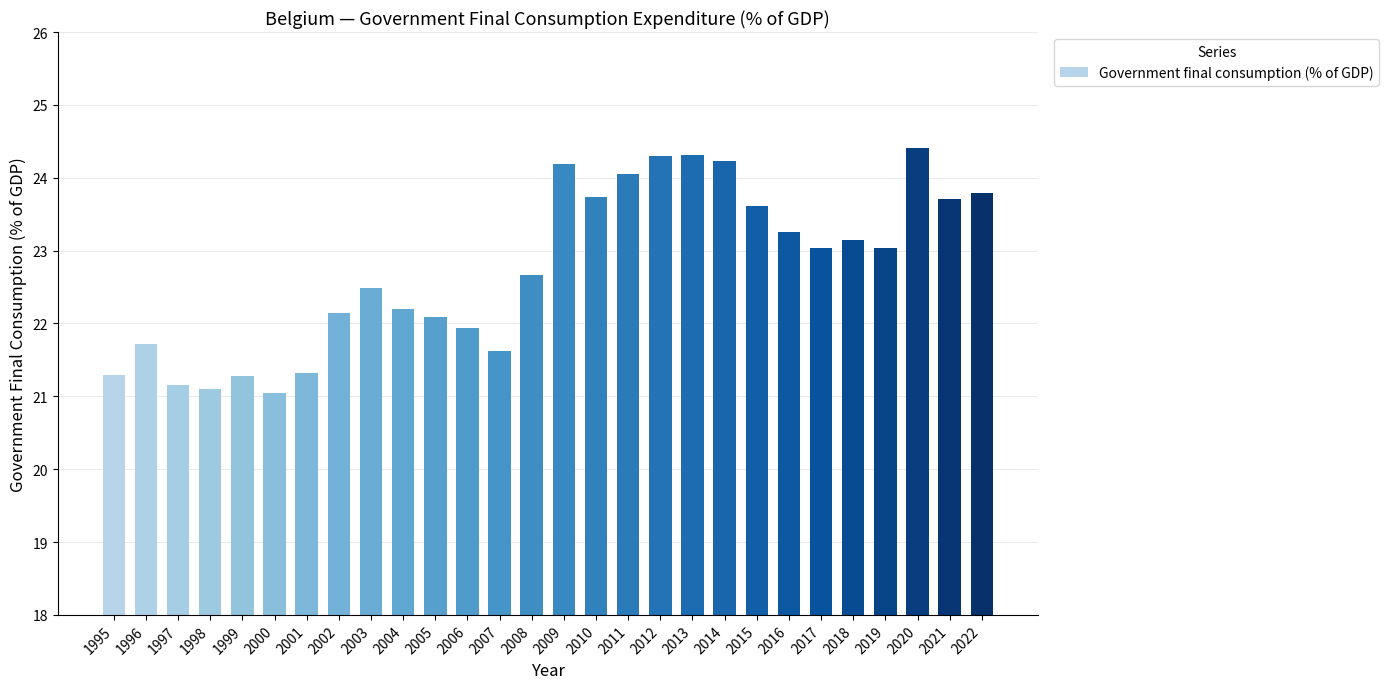

How many data points are less than 23?

14